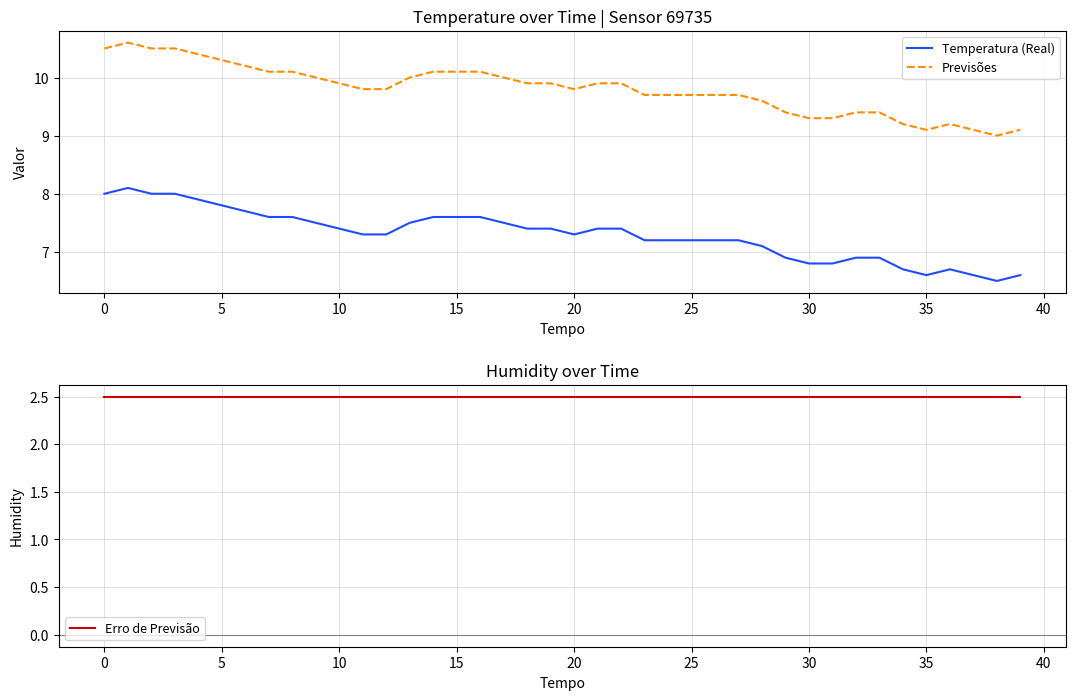

Which series has the largest total across all categories?

Previsões